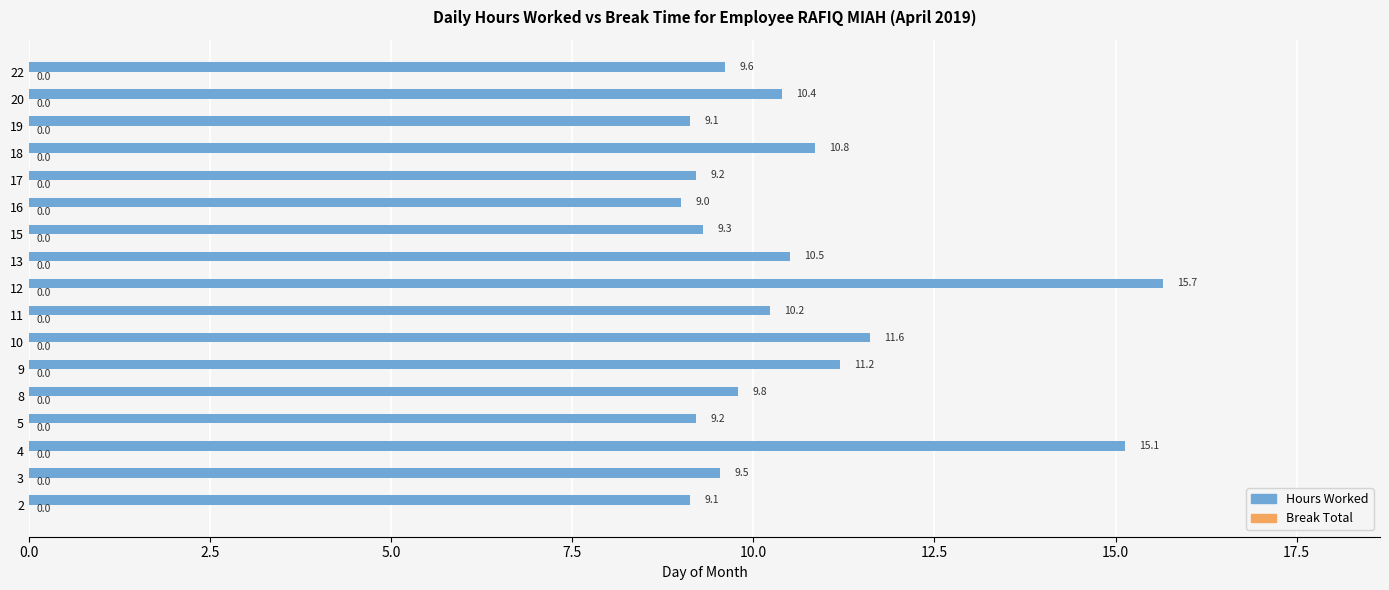

How many data points does each series have?

17